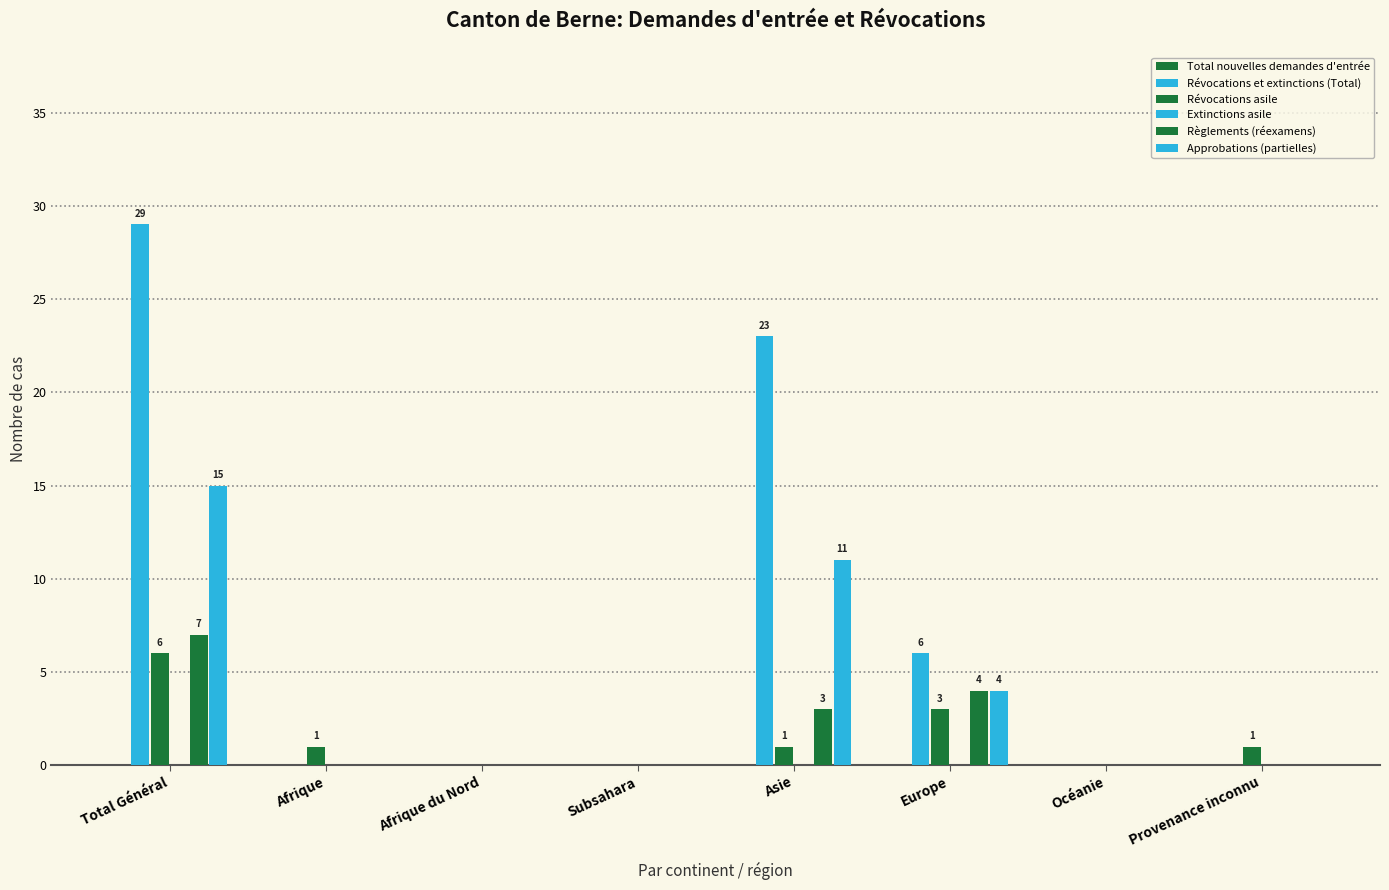

What is the label of the 1st bar from the left?

Total Général